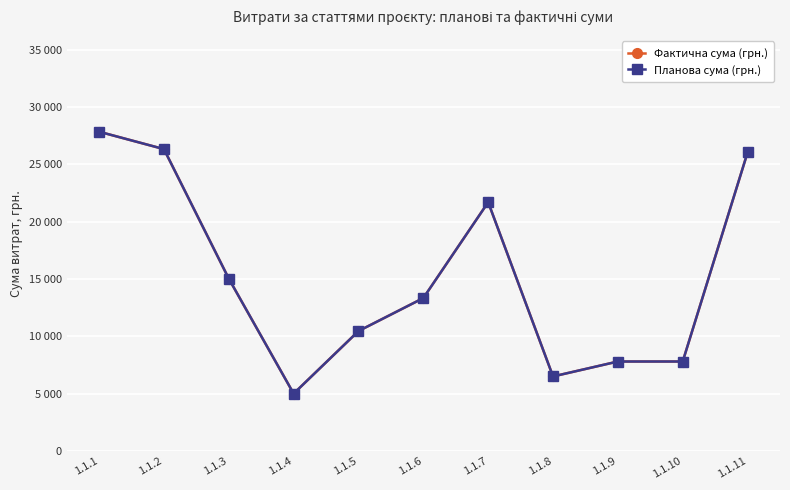

Rank the categories by Планова сума (грн.) value from lowest to highest.

1.1.4, 1.1.8, 1.1.9, 1.1.10, 1.1.5, 1.1.6, 1.1.3, 1.1.7, 1.1.11, 1.1.2, 1.1.1